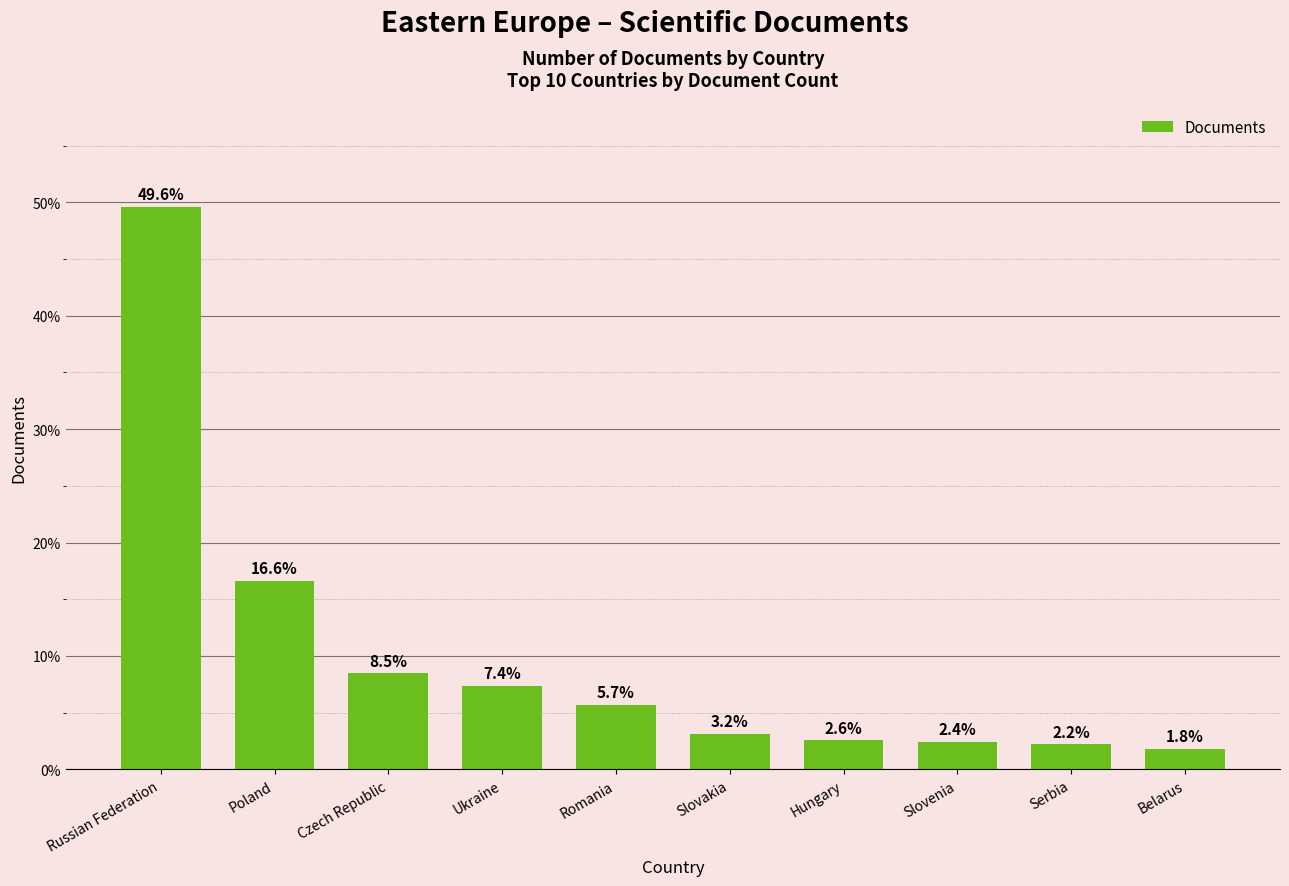

List the labels in order of value, largest first.

Russian Federation, Poland, Czech Republic, Ukraine, Romania, Slovakia, Hungary, Slovenia, Serbia, Belarus